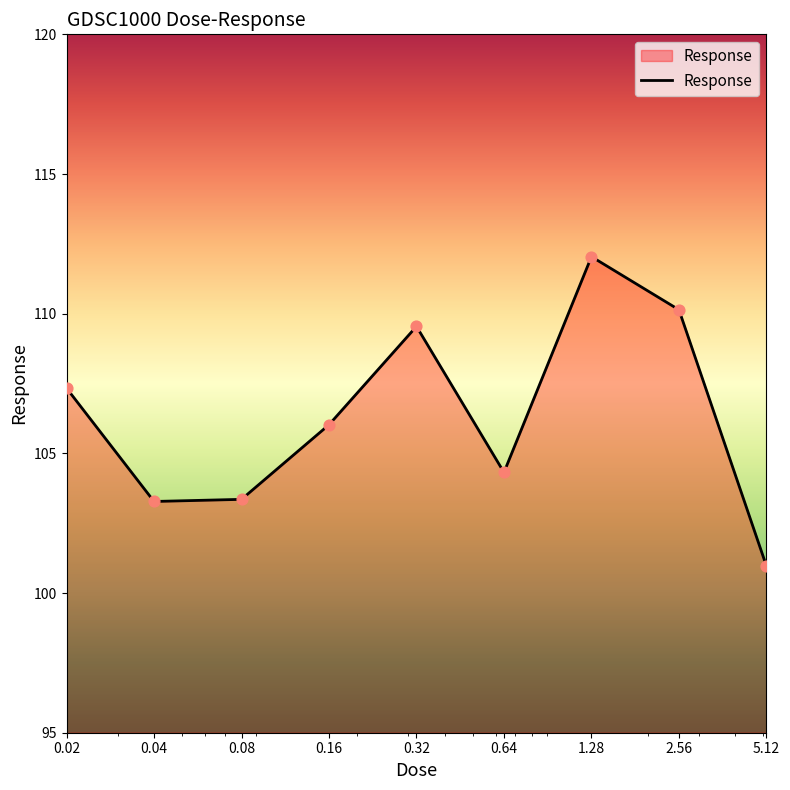

What is the greatest value displayed?

112.0